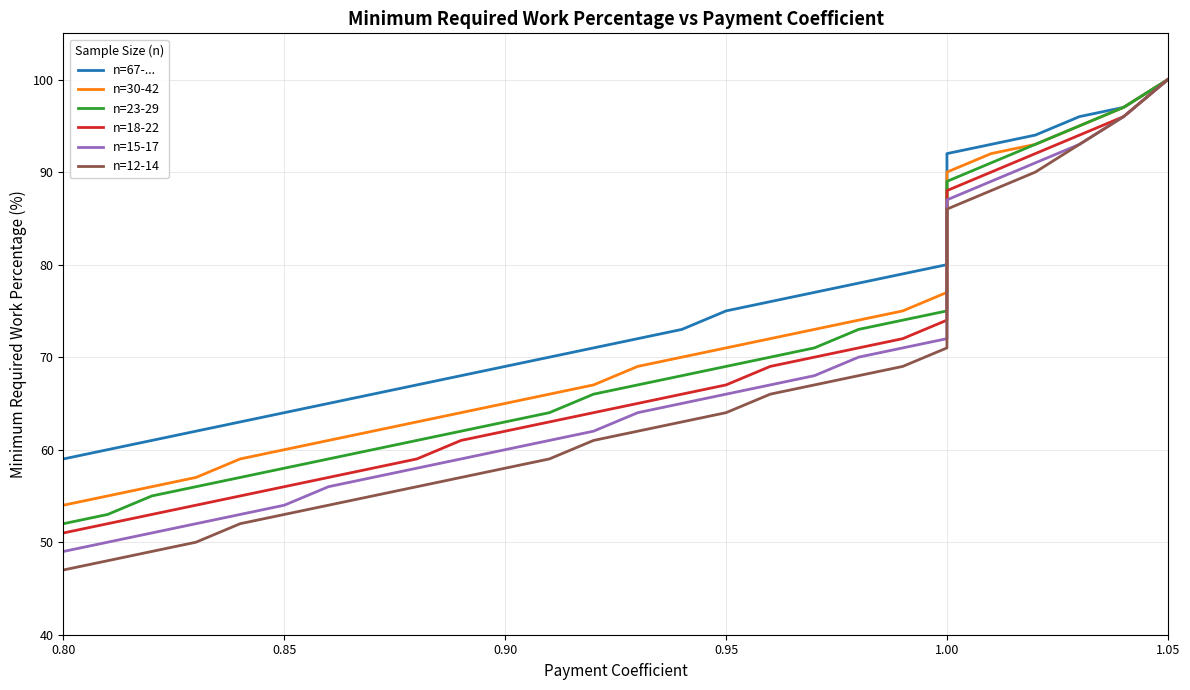

Rank the series by their maximum value, from lowest to highest.

n=67-..., n=30-42, n=23-29, n=18-22, n=15-17, n=12-14